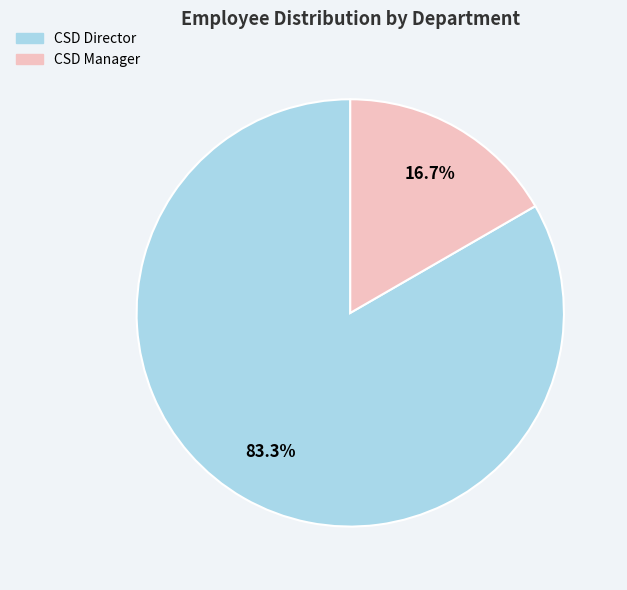

What percentage is the CSD Manager slice, to the nearest percent?

17%